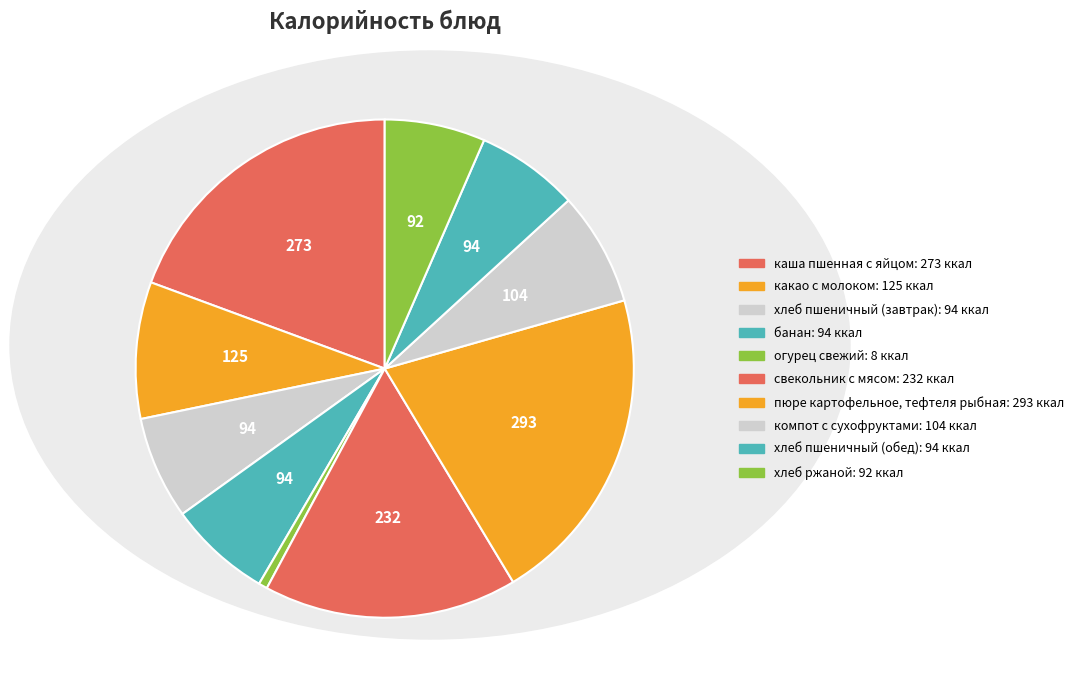

Between хлеб ржаной and компот с сухофруктами, which is larger?

компот с сухофруктами